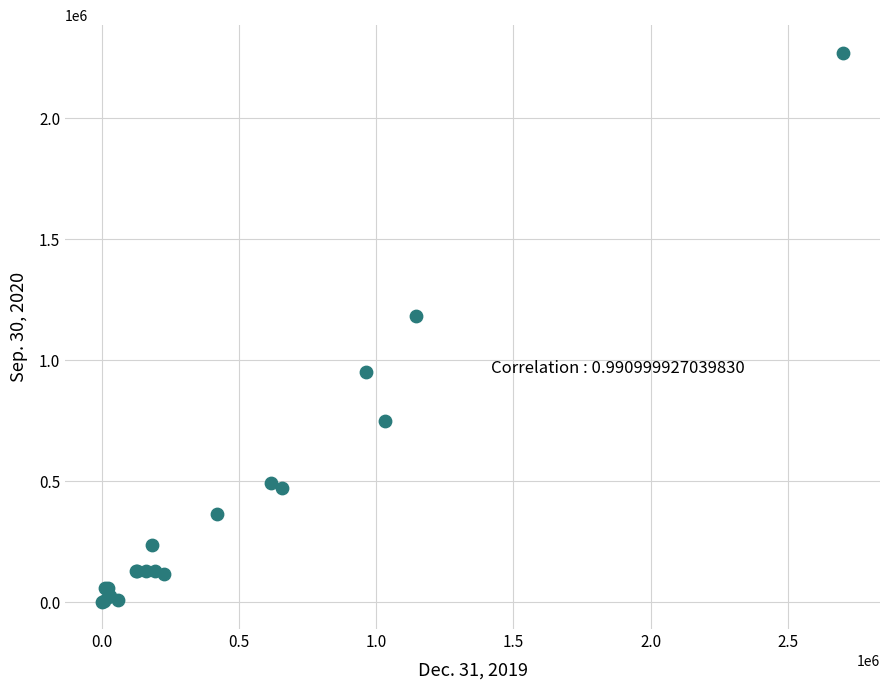

What Y value in the scatter plot is closest to 1137207?

1184999